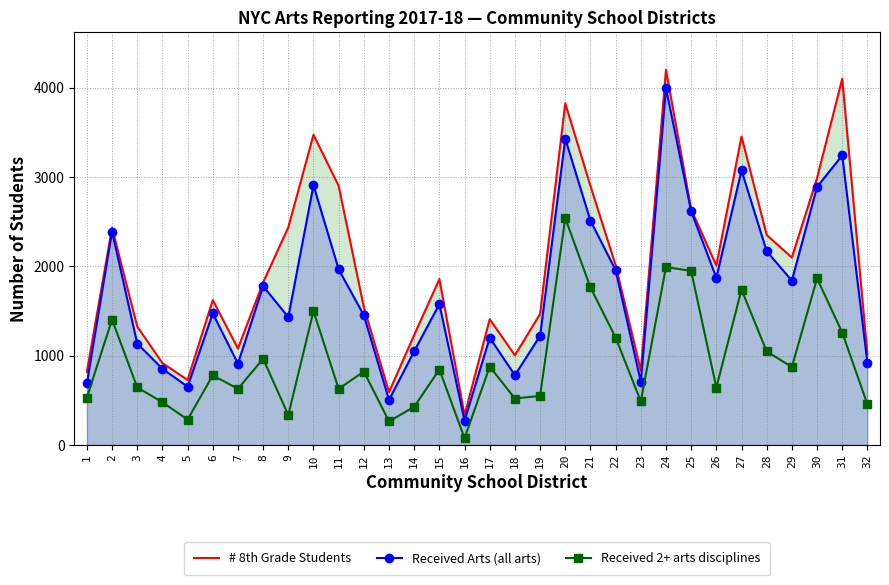

What is the value of the Received 2+ arts disciplines point at the 15th from the left?

845